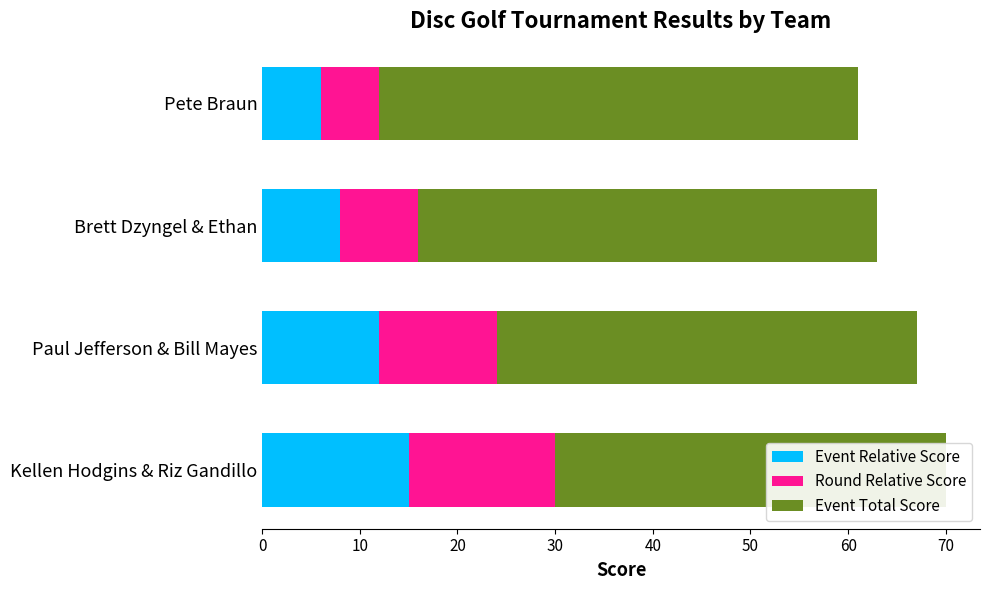

What is the sum of all Round Relative Score values?

41